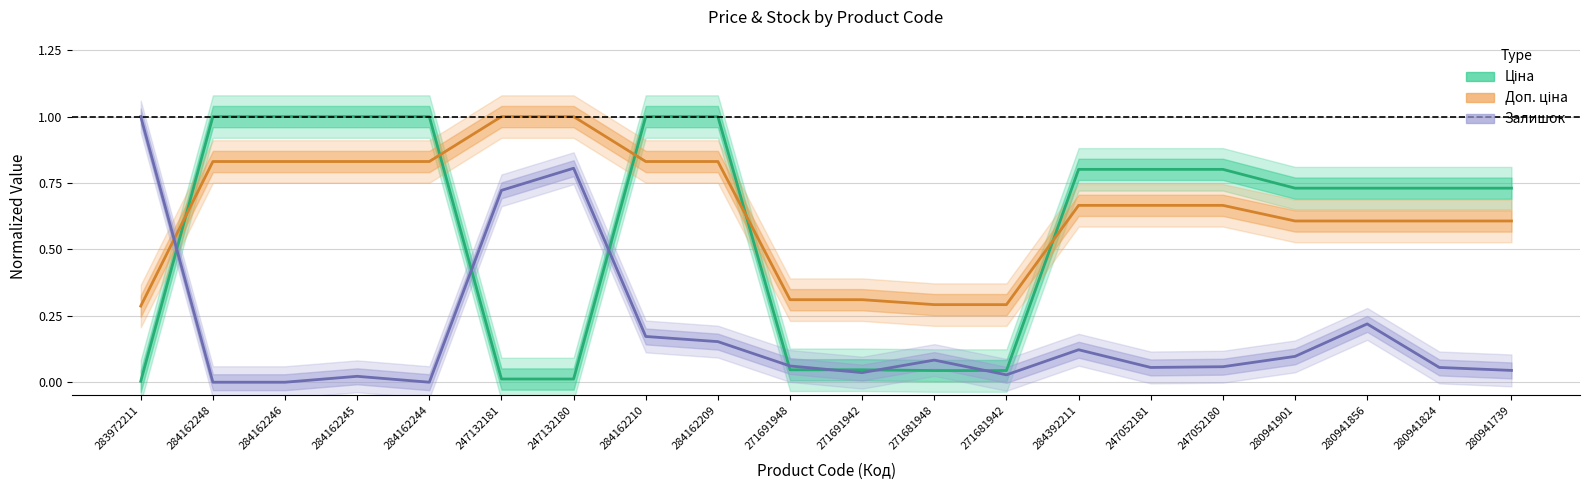

What position from the left is 247132180?

7